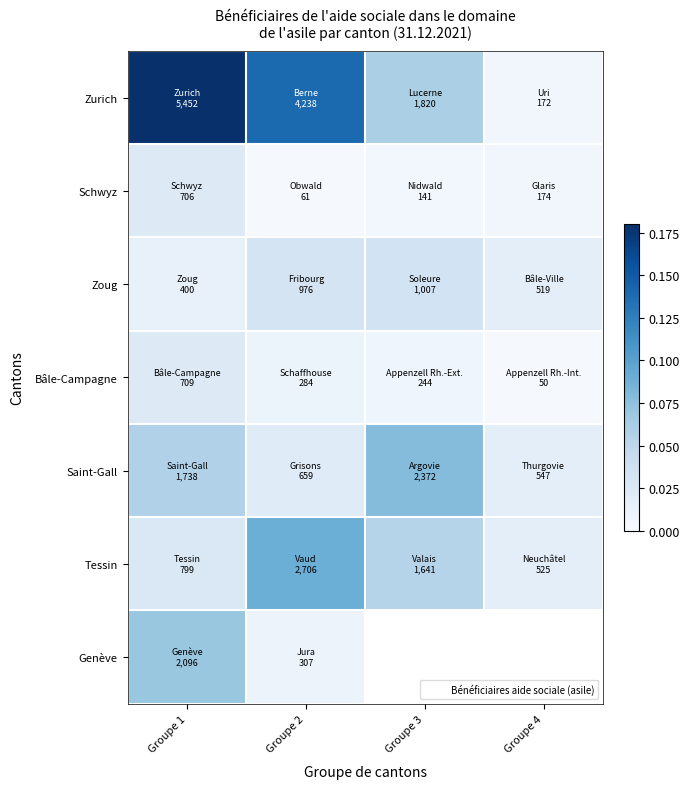

At which category is the sum across all series the highest?

Groupe 1